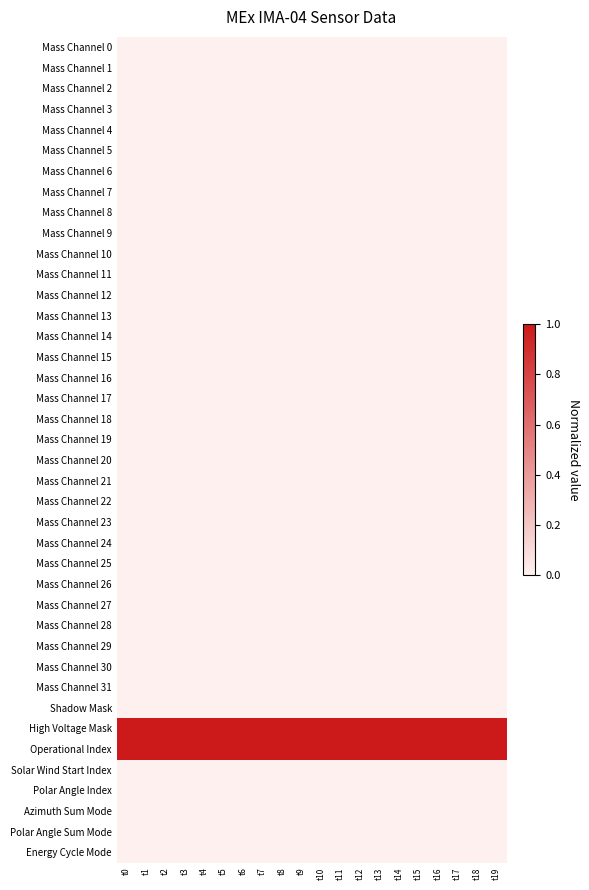

Rank the series at t0 from highest to lowest value.

High Voltage Mask, Operational Index, Mass Channel 0, Mass Channel 1, Mass Channel 2, Mass Channel 3, Mass Channel 4, Mass Channel 5, Mass Channel 6, Mass Channel 7, Mass Channel 8, Mass Channel 9, Mass Channel 10, Mass Channel 11, Mass Channel 12, Mass Channel 13, Mass Channel 14, Mass Channel 15, Mass Channel 16, Mass Channel 17, Mass Channel 18, Mass Channel 19, Mass Channel 20, Mass Channel 21, Mass Channel 22, Mass Channel 23, Mass Channel 24, Mass Channel 25, Mass Channel 26, Mass Channel 27, Mass Channel 28, Mass Channel 29, Mass Channel 30, Mass Channel 31, Shadow Mask, Solar Wind Start Index, Polar Angle Index, Azimuth Sum Mode, Polar Angle Sum Mode, Energy Cycle Mode